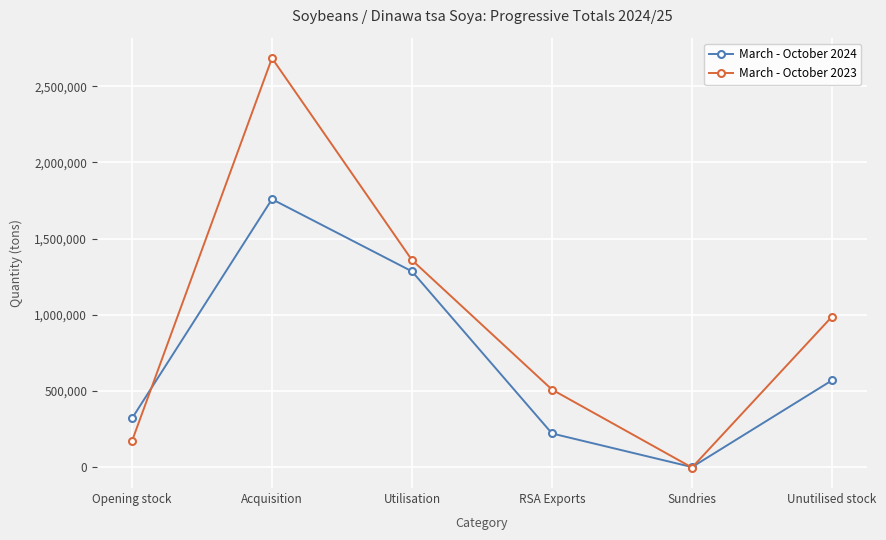

Which series ends up on top after the final intersection of March - October 2023 and March - October 2024?

March - October 2023